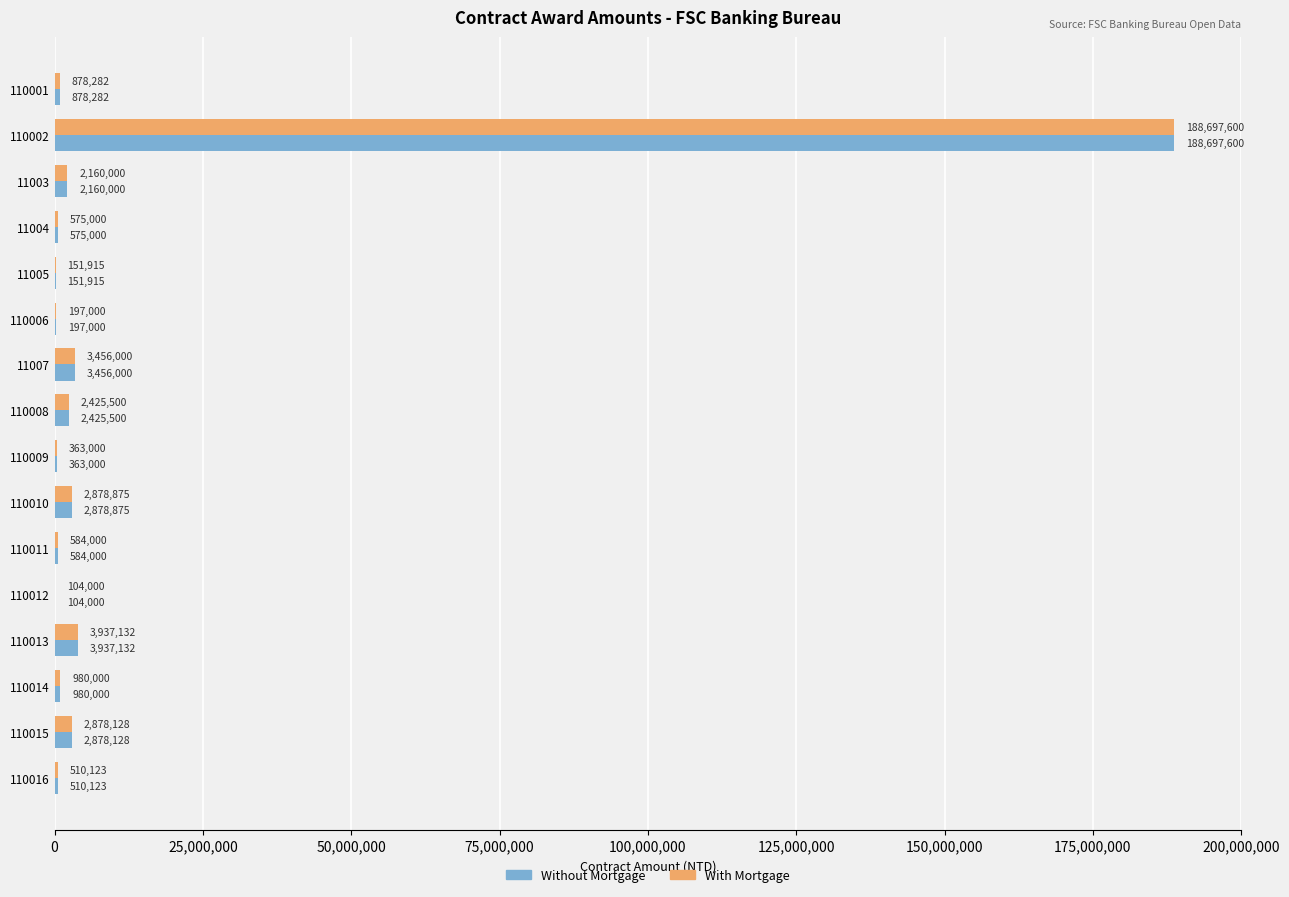

The value of With Mortgage at 110013 is 3937132. True or false?

True